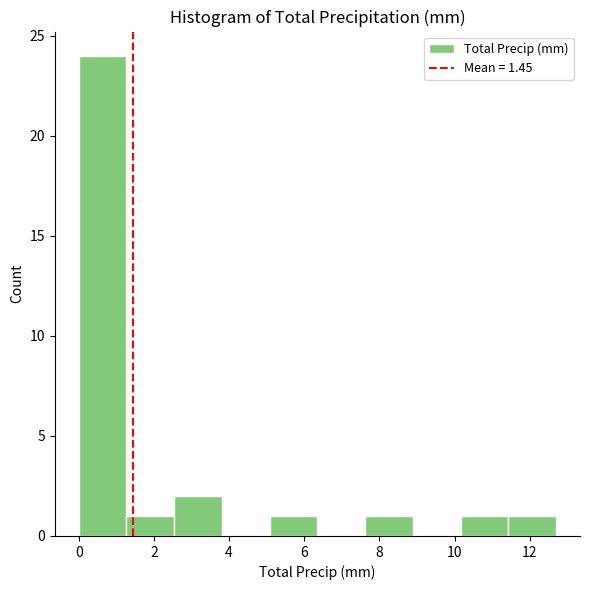

What is the height of the bar covering 1.2 to 2.6 on the x-axis? Neither the bar edges nor the heights are printed on the chart, so give them approximately, as read against the axes.

1